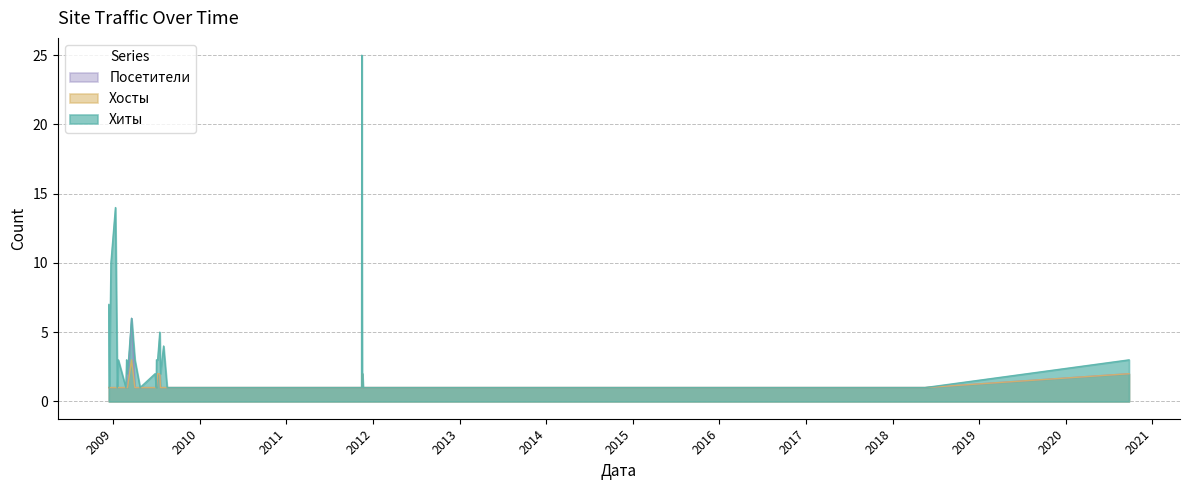

How many lines are shown in the chart?

3